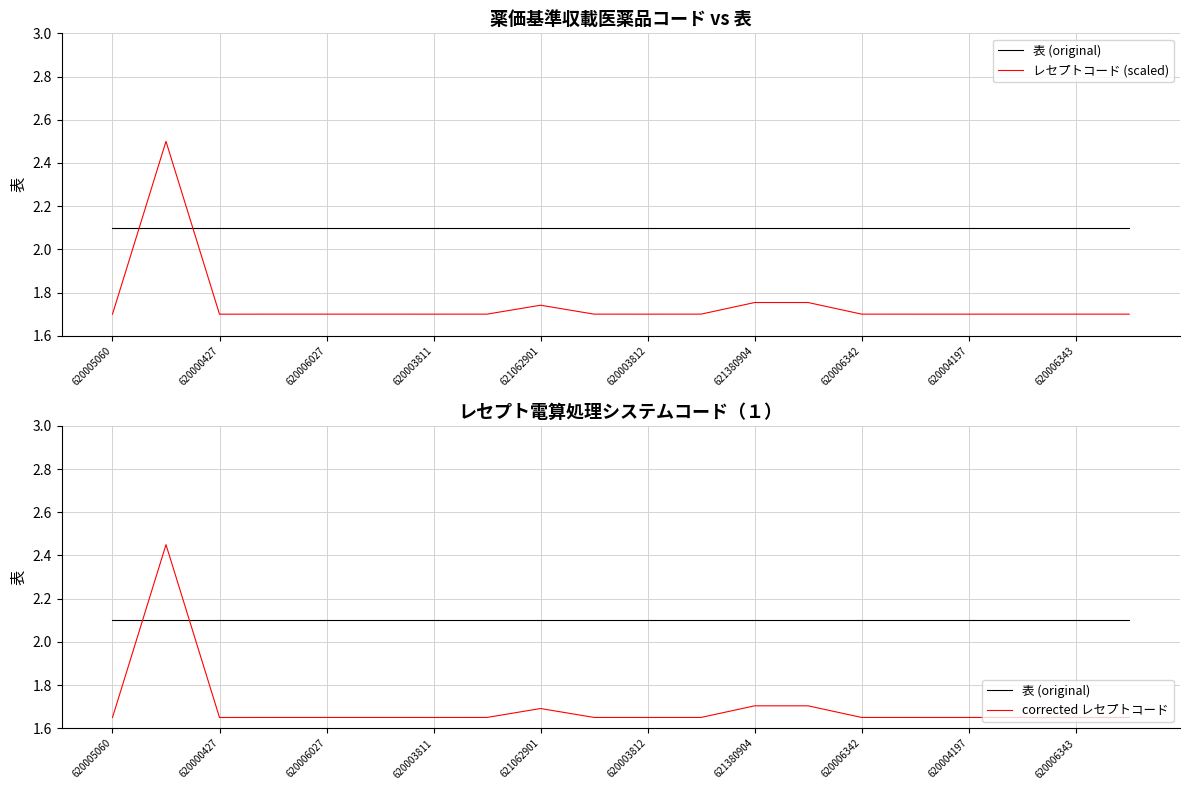

What is the total value across all series at 620005060?

5.5